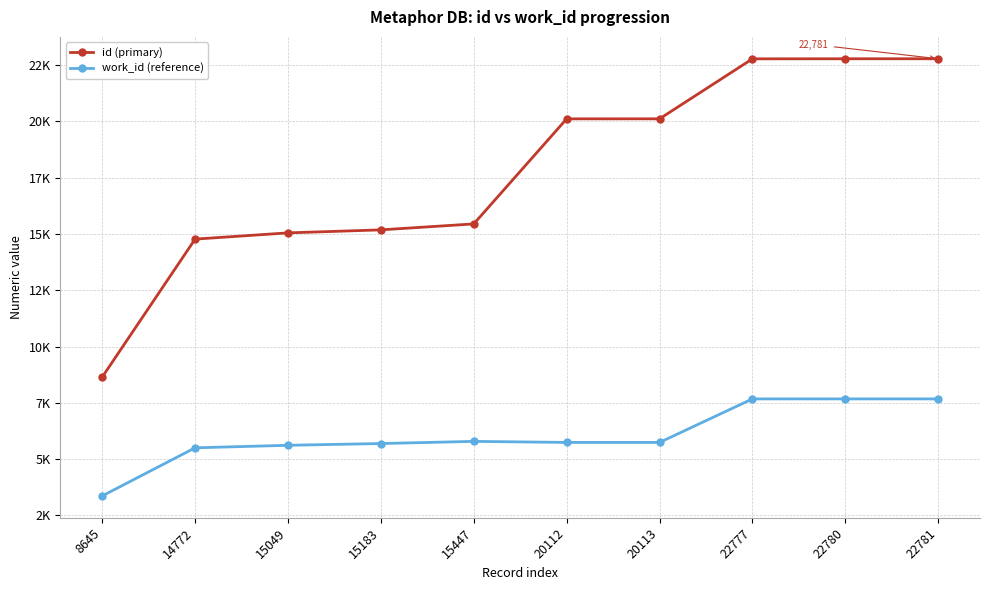

At which label does id (primary) first exceed 20112?

20113